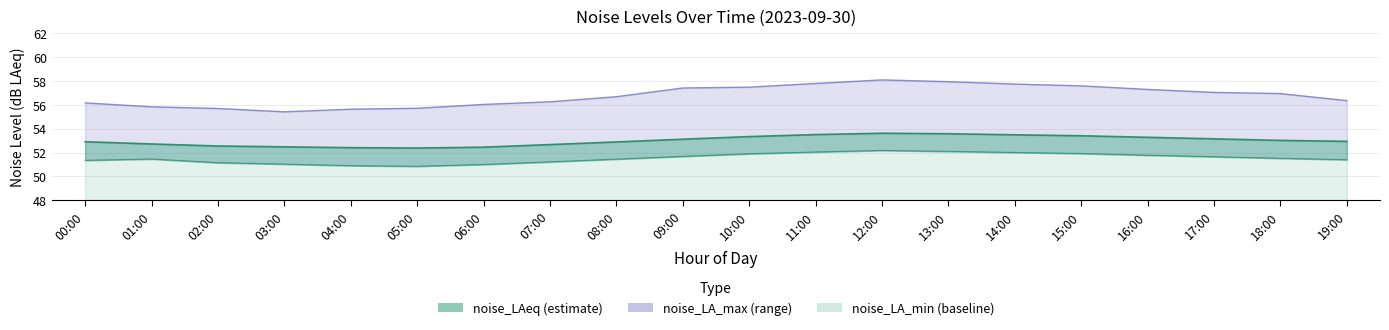

How many data points in noise_LAeq are less than 53?

10